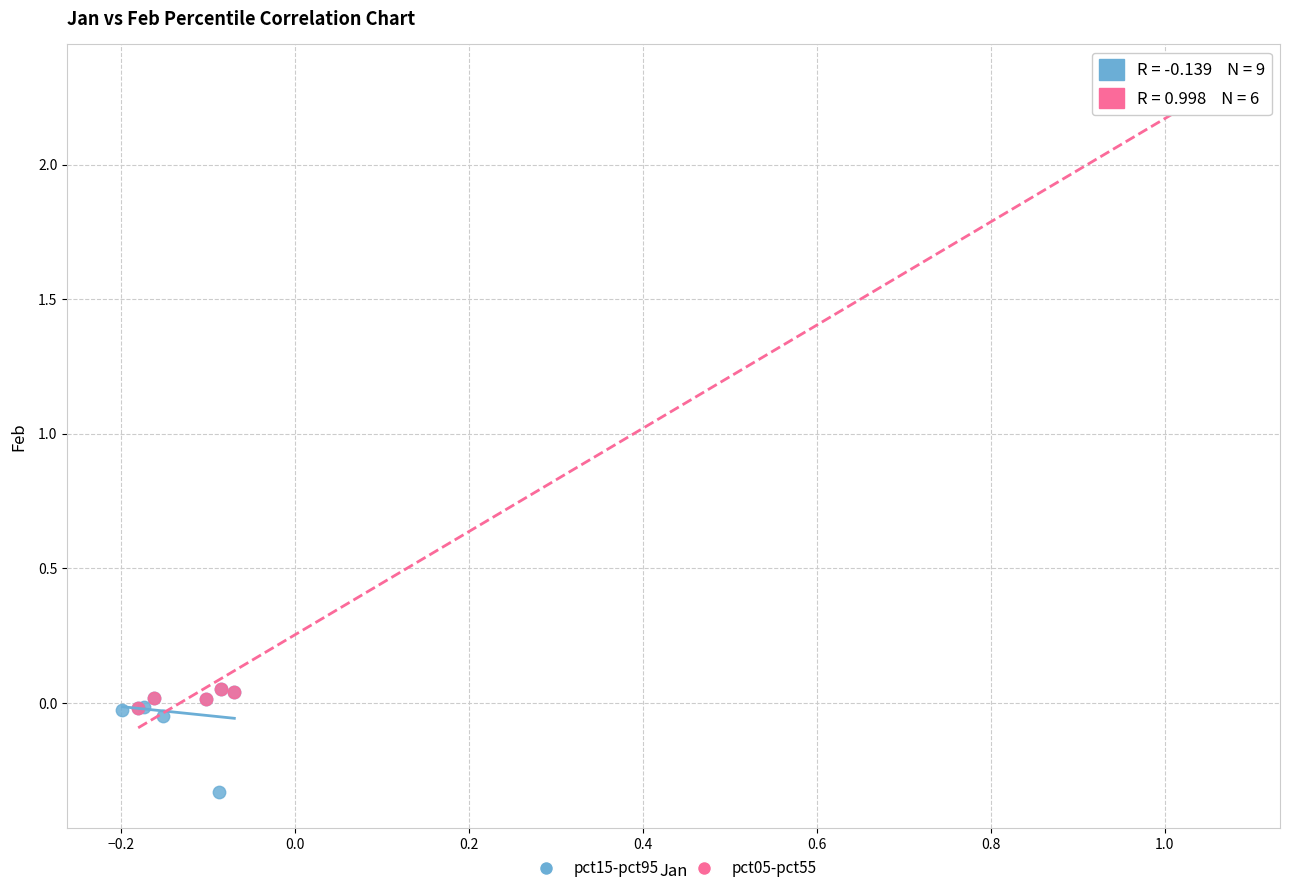

Which series contains the lowest Y value?

pct15-pct95